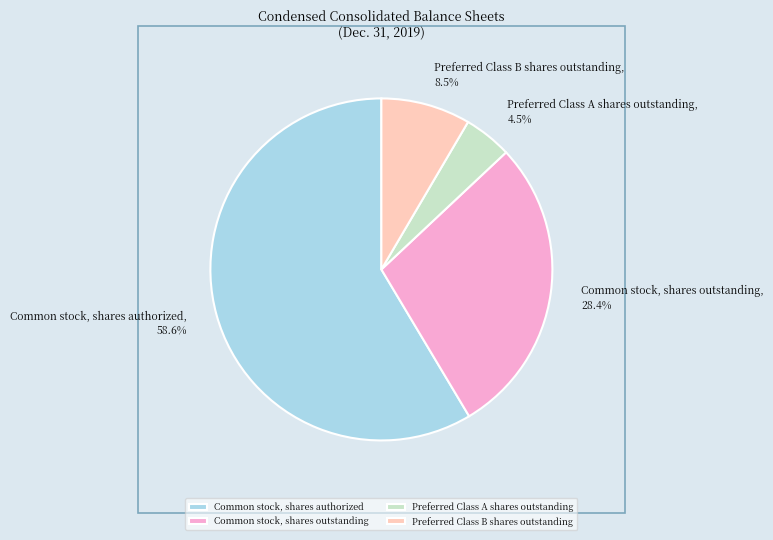

Is it true that Common stock, shares outstanding is 28% of the pie?

True